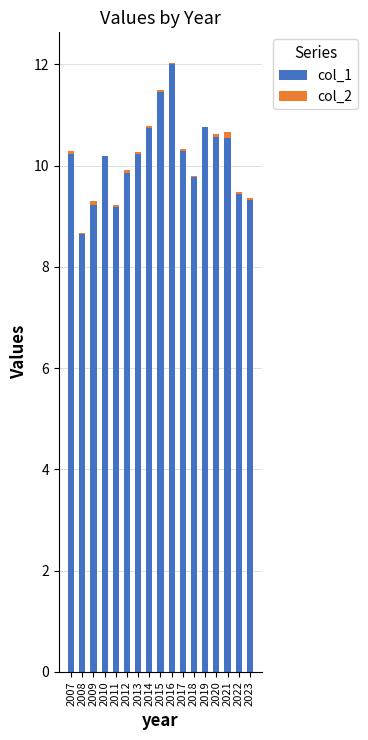

Is it true that col_1 equals 10.2 at 2010?

True